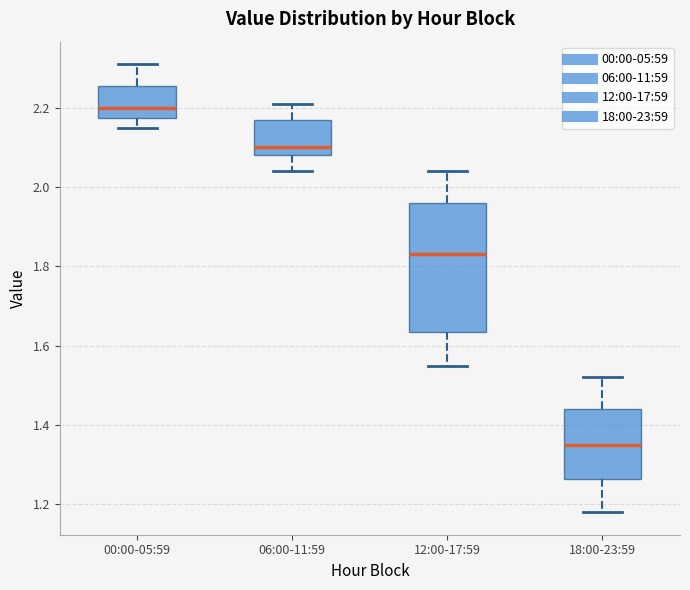

Which box has the lowest median line?

18:00-23:59